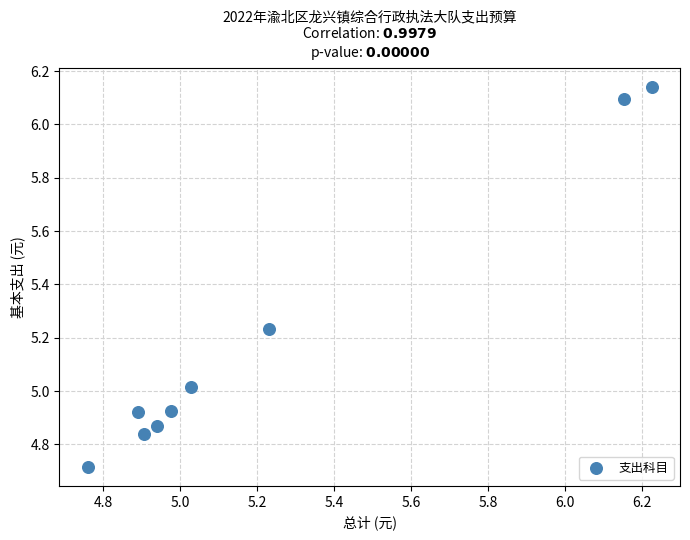

What is the range of X values (max minus min)?

1.5